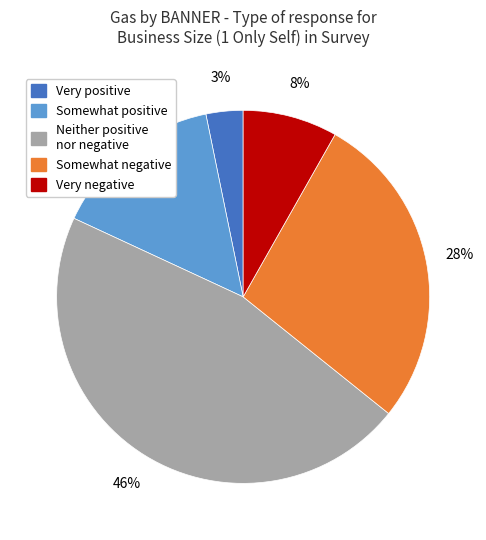

Rank the categories by value from lowest to highest.

Very positive, Very negative, Somewhat positive, Somewhat negative, Neither positive nor negative